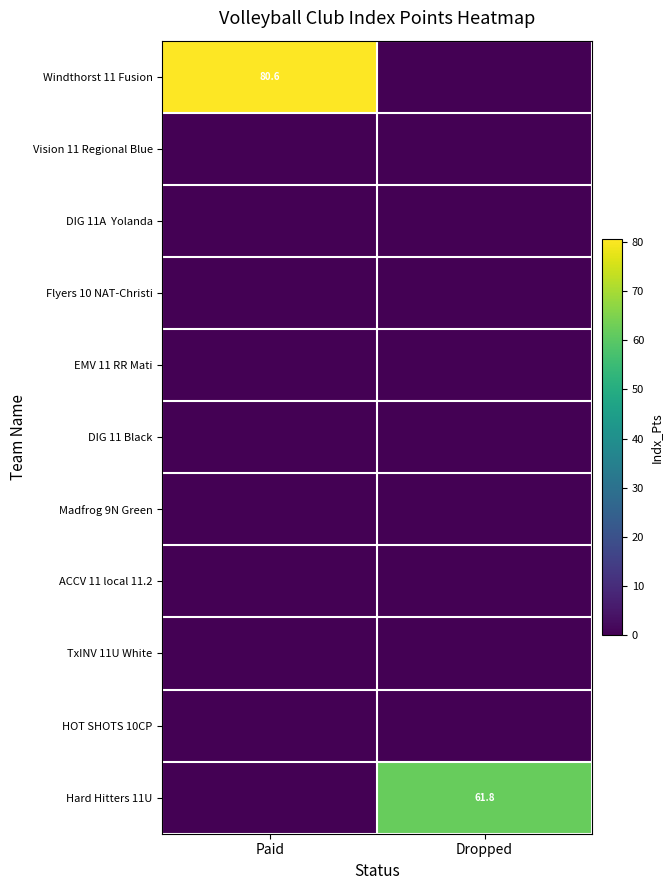

Where does the Windthorst 11 Fusion series first go above 80?

Paid